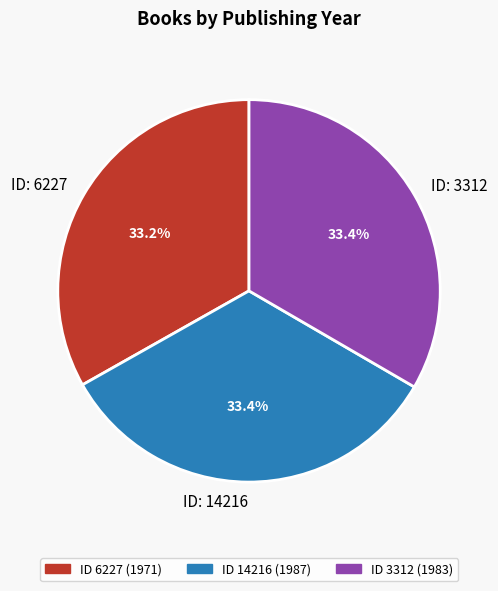

Does any single category account for the majority?

No